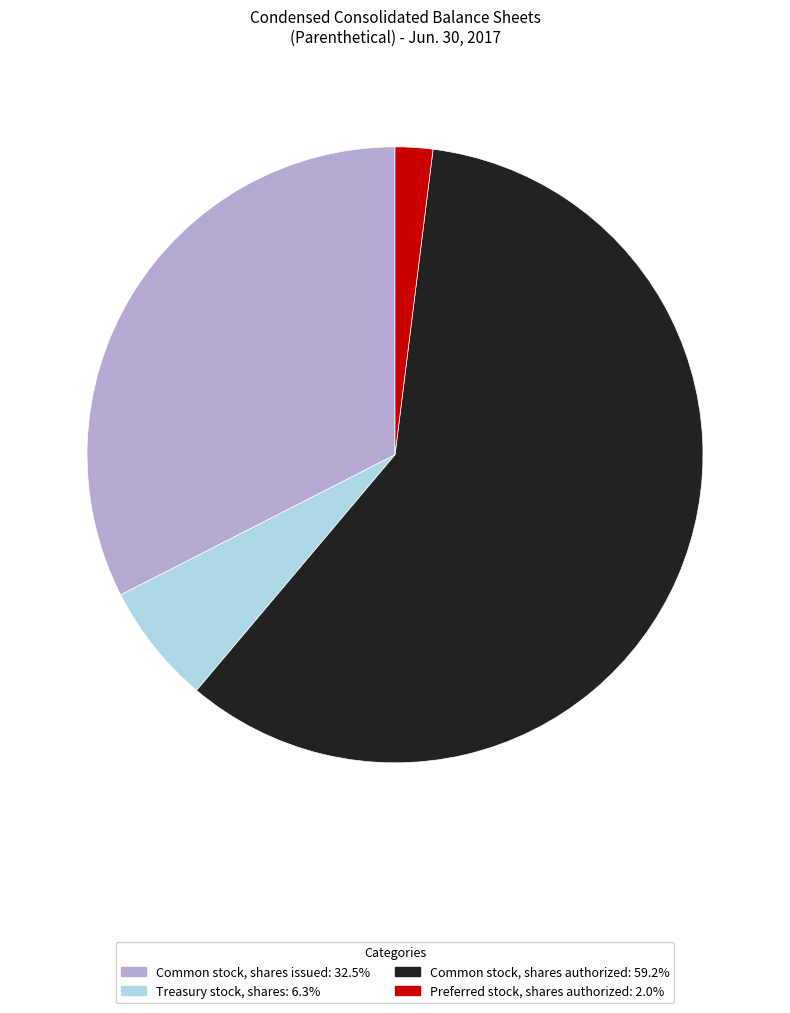

Approximately how many times larger is the value at Common stock, shares authorized compared to Treasury stock, shares?

9.3